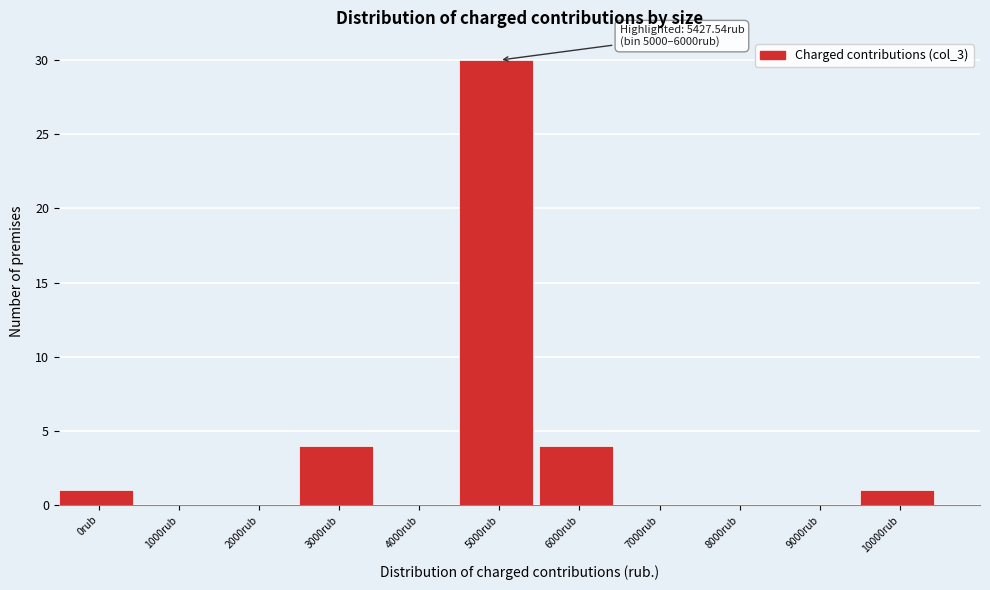

Reading right to left, transcribe all the data shown in this chart.

10000rub=1	9000rub=0	8000rub=0	7000rub=0	6000rub=4	5000rub=30	4000rub=0	3000rub=4	2000rub=0	1000rub=0	0rub=1